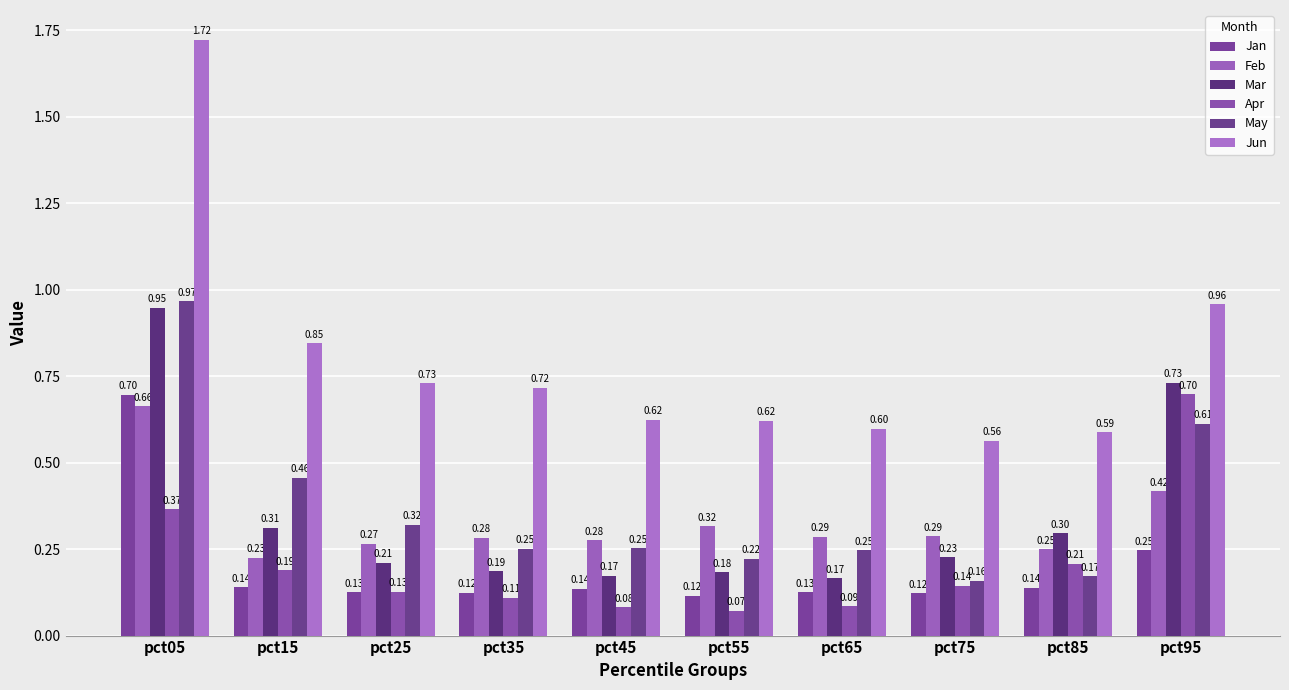

What is the sum of all Apr values?

2.1